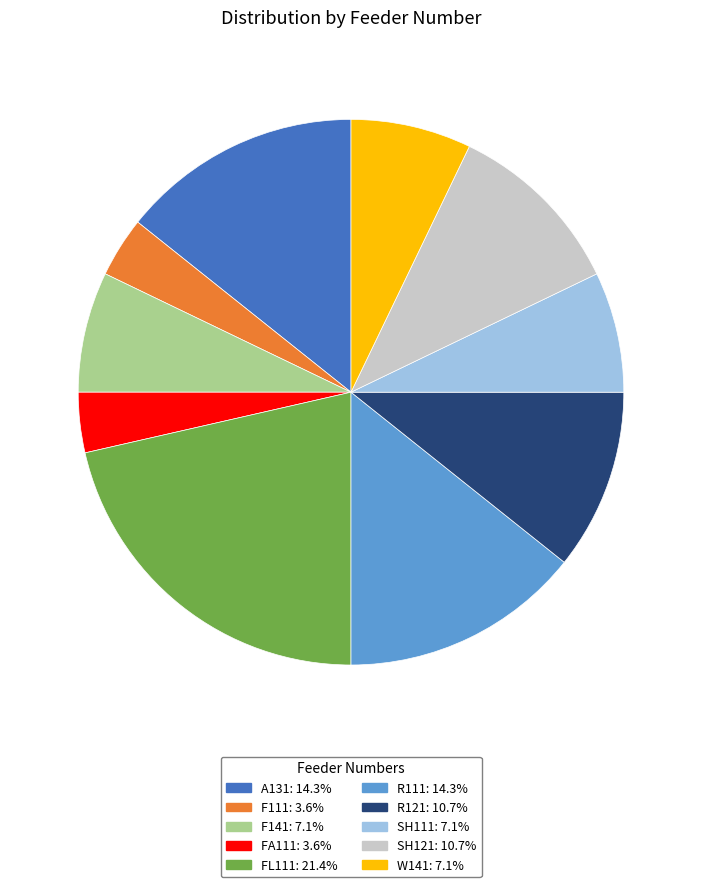

Combined, do W141 and F111 account for over 50%?

No